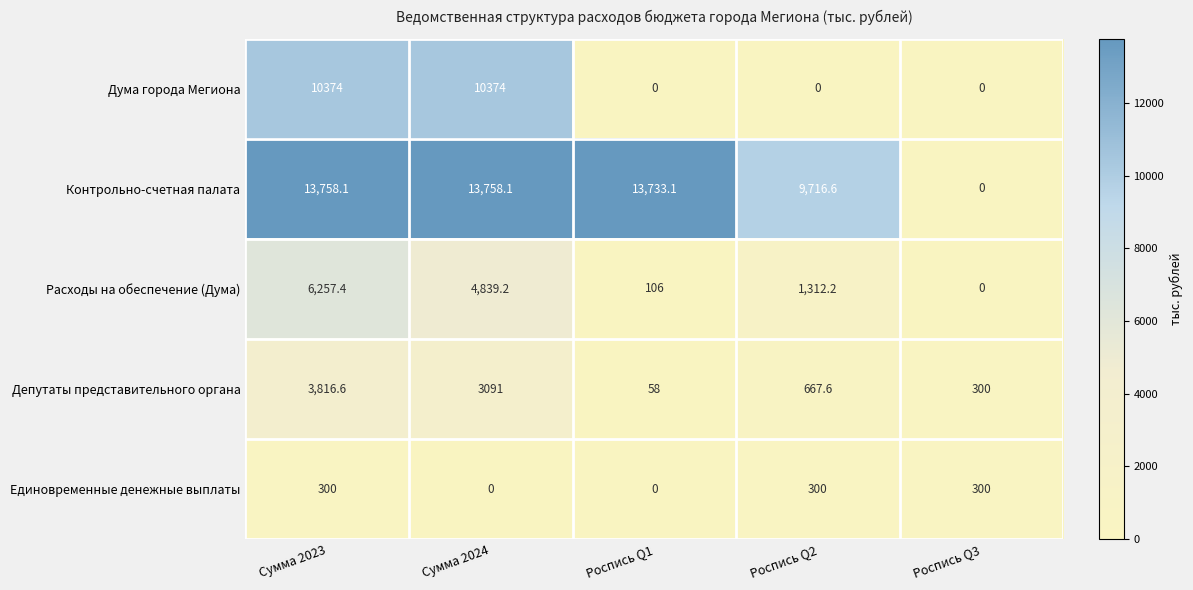

Reading right to left, extract all data points from this chart.

Дума города Мегиона: Роспись Q3=0.0	Роспись Q2=0.0	Роспись Q1=0.0	Сумма 2024=10374.0	Сумма 2023=10374.0
Контрольно-счетная палата: Роспись Q3=0.0	Роспись Q2=9716.6	Роспись Q1=13733.1	Сумма 2024=13758.1	Сумма 2023=13758.1
Расходы на обеспечение (Дума): Роспись Q3=0.0	Роспись Q2=1312.2	Роспись Q1=106.0	Сумма 2024=4839.2	Сумма 2023=6257.4
Депутаты представительного органа: Роспись Q3=300.0	Роспись Q2=667.6	Роспись Q1=58.0	Сумма 2024=3091.0	Сумма 2023=3816.6
Единовременные денежные выплаты: Роспись Q3=300.0	Роспись Q2=300.0	Роспись Q1=0.0	Сумма 2024=0.0	Сумма 2023=300.0